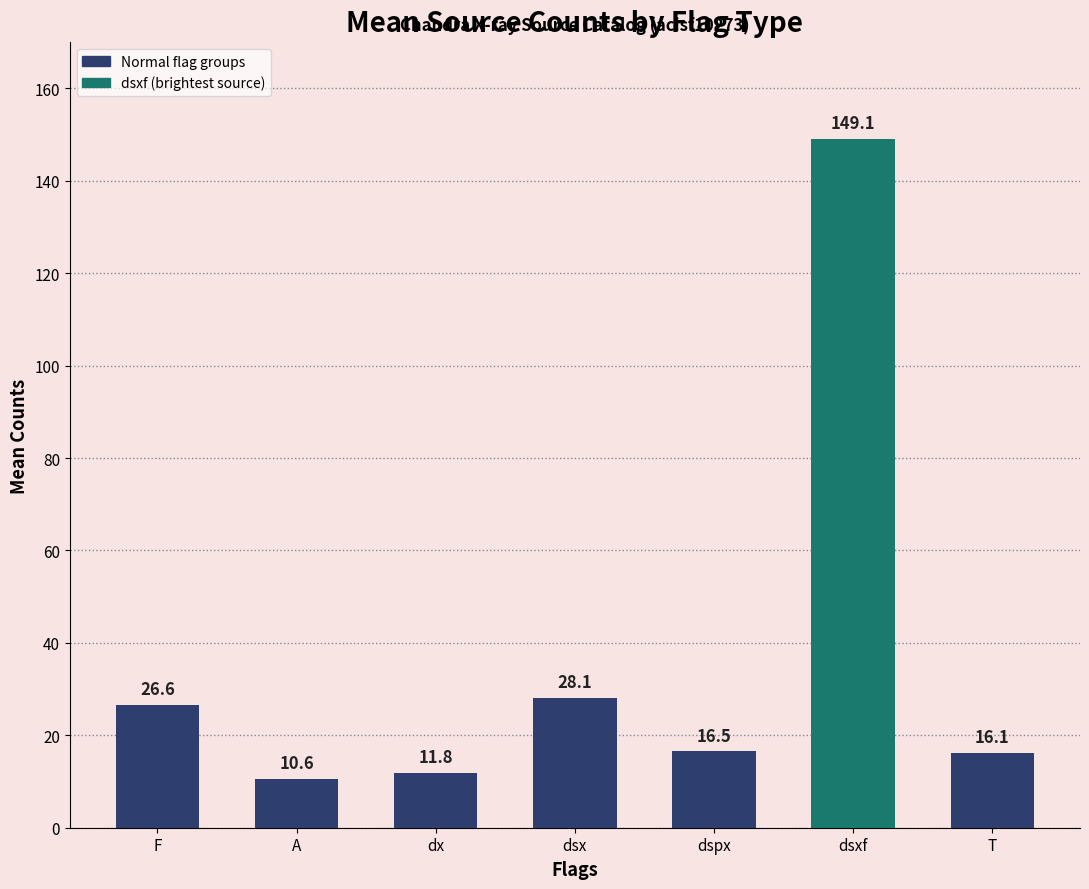

How many bars are there in total?

7